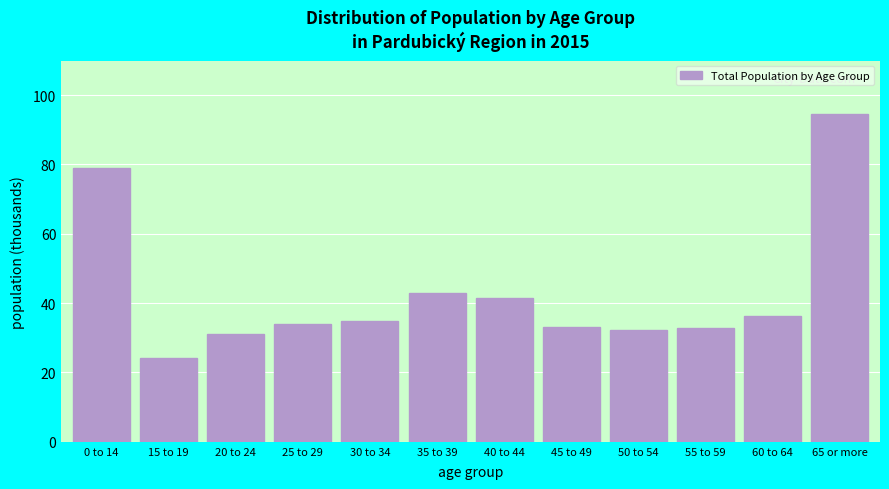

What is the approximate value at 50 to 54?

32.4